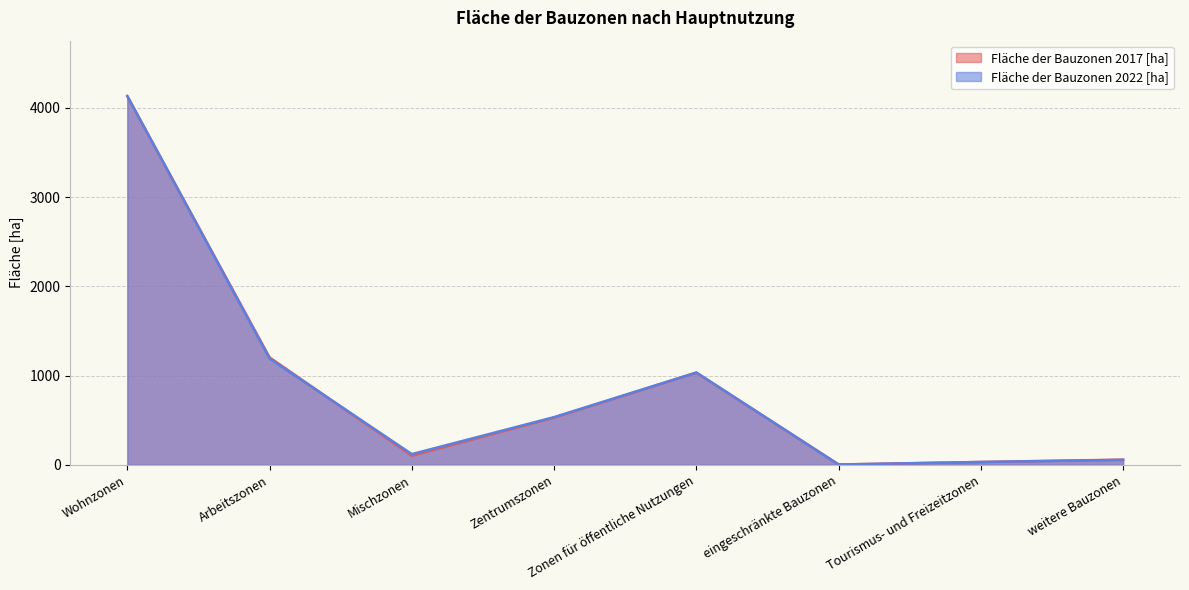

Which series changed the most between Wohnzonen and Arbeitszonen?

Fläche der Bauzonen 2022 [ha]